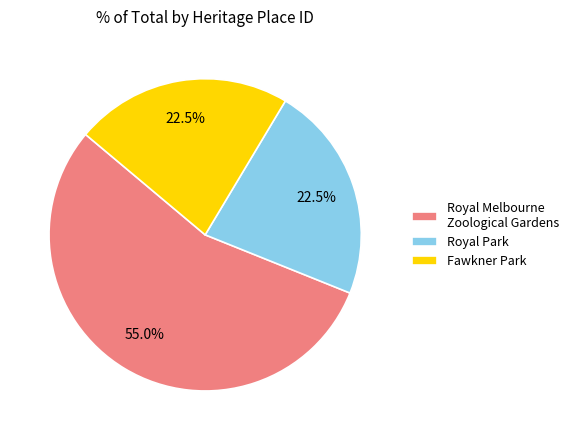

Which category has the biggest portion of the pie?

Royal Melbourne Zoological Gardens